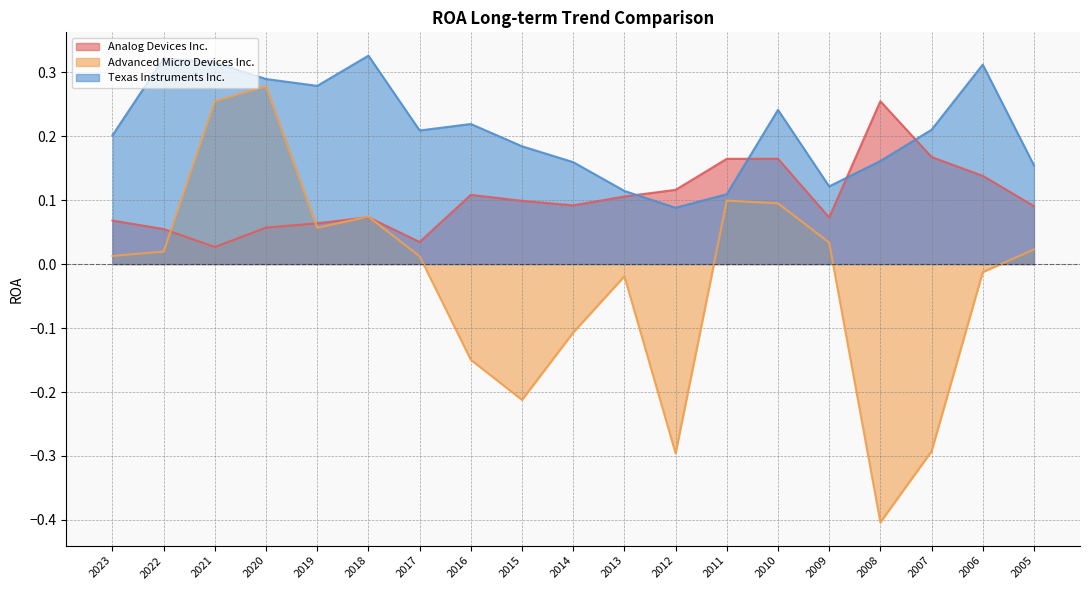

True or false: Analog Devices Inc. has a value of 0.1 at 2011.

False